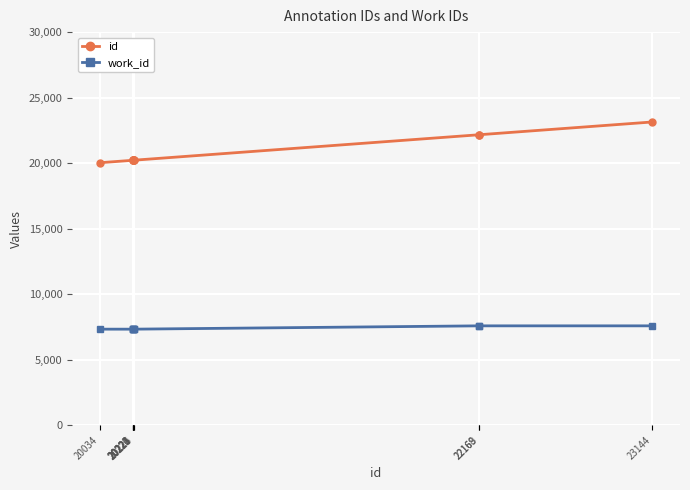

Rank the series by their maximum value, from lowest to highest.

work_id, id